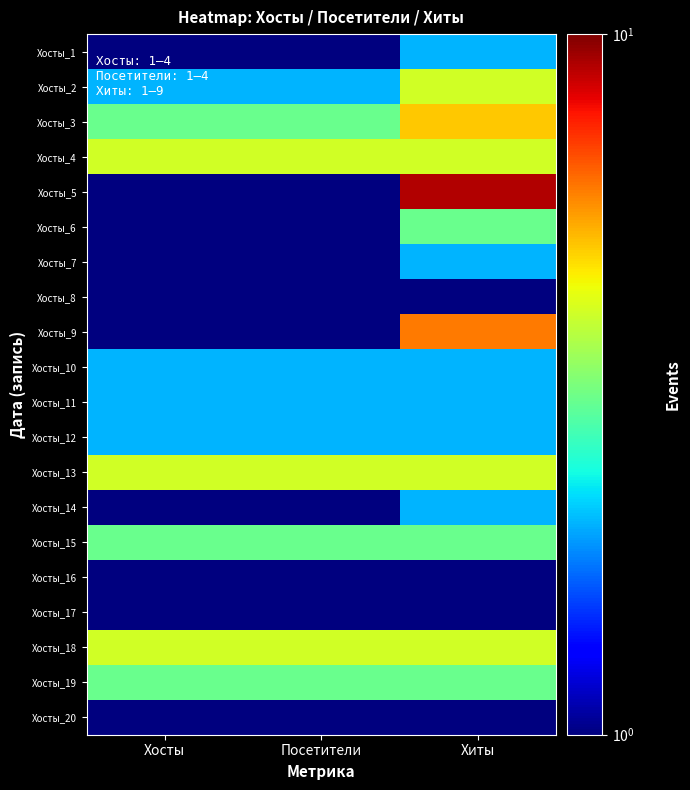

At how many categories does at least one series exceed 5?

1